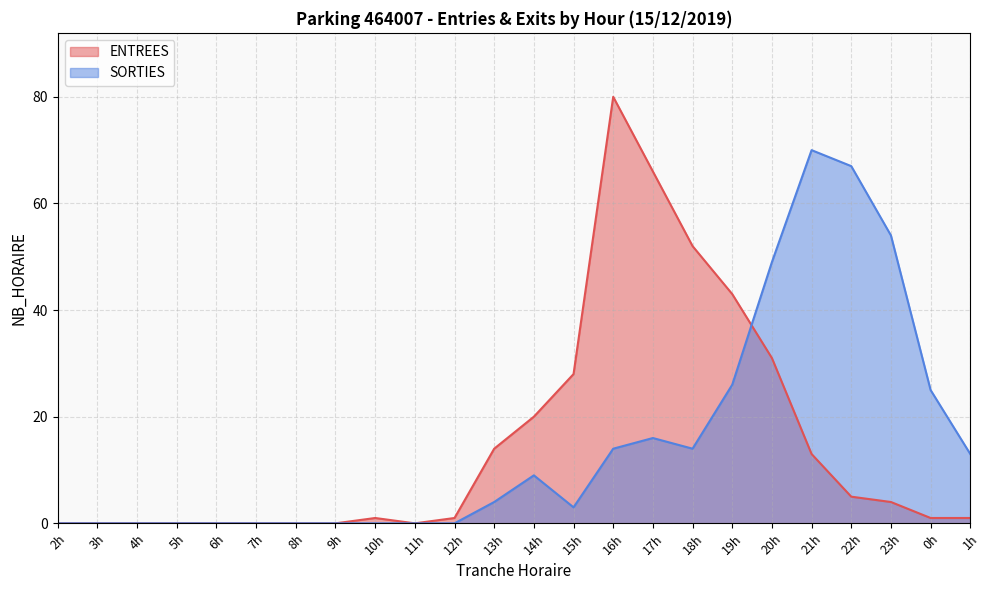

What is the total value across all series at 14h?

29